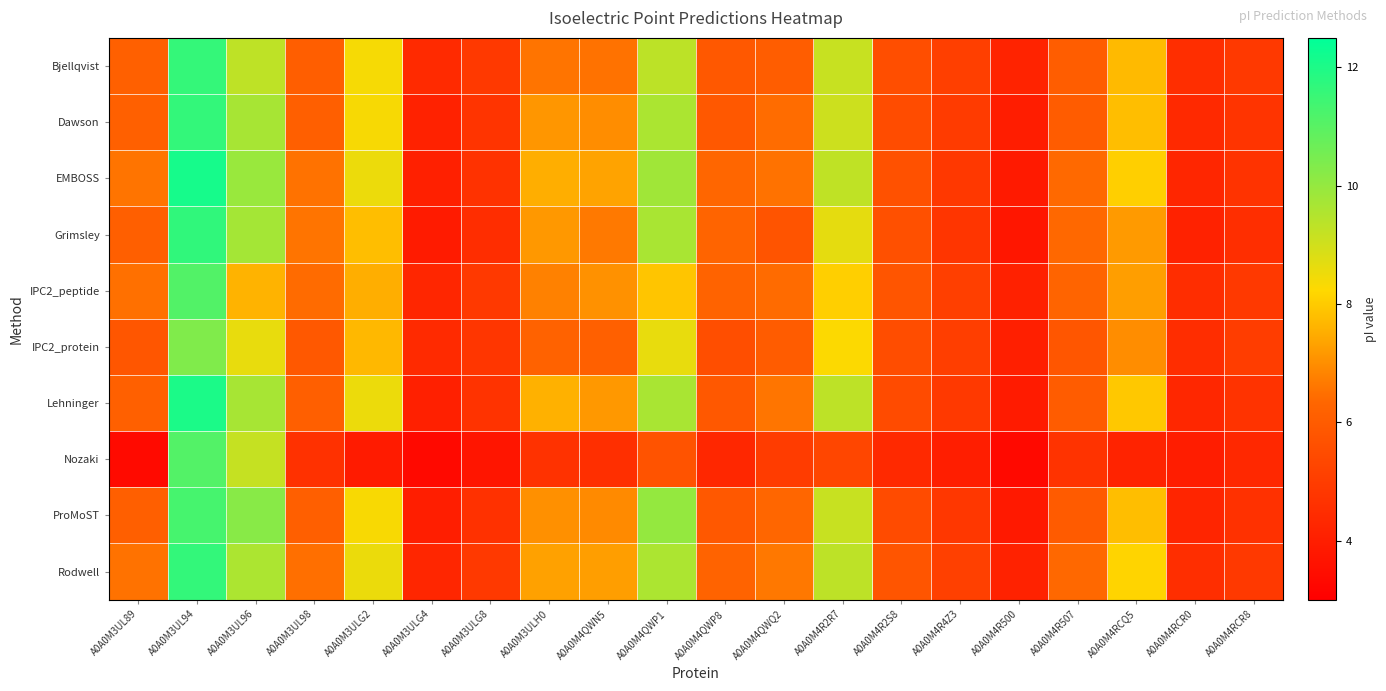

Which has a higher value, A0A0M3ULG8 or A0A0M3ULH0?

A0A0M3ULH0